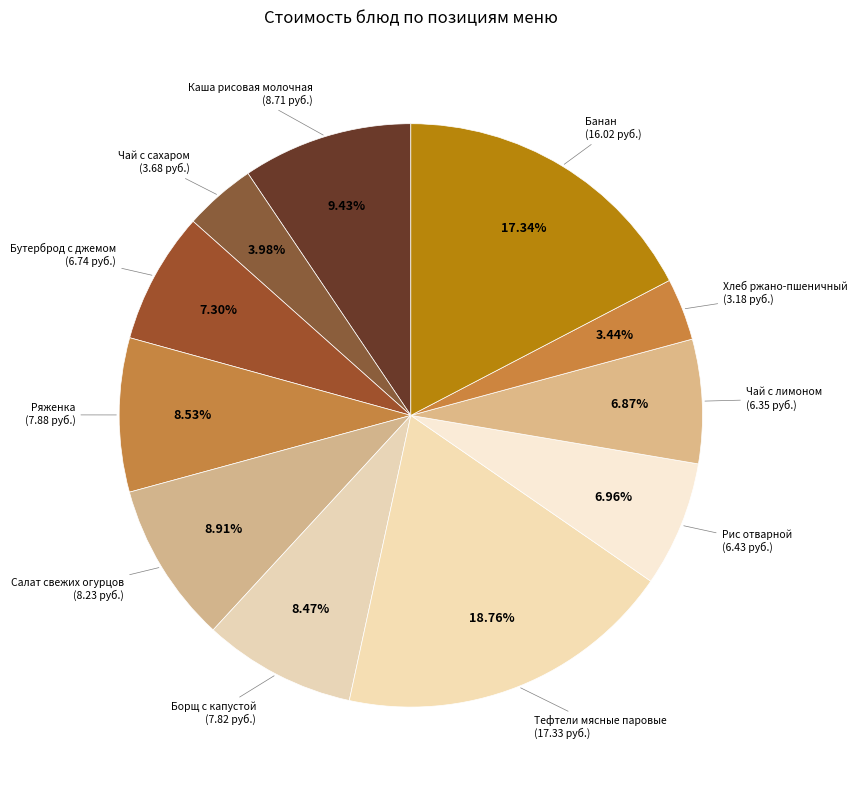

How many segments does this pie chart have?

11